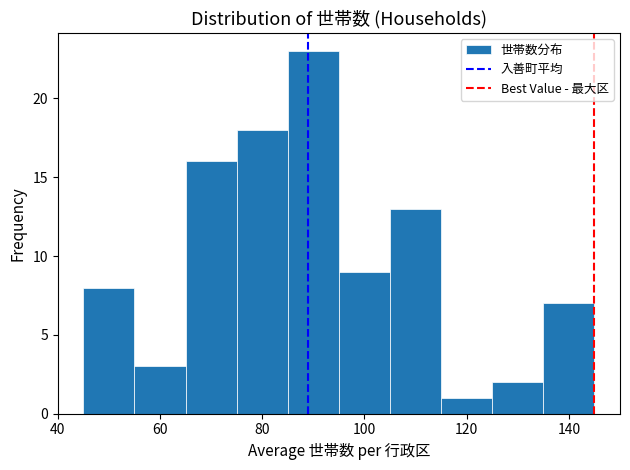

Reading left to right, list every bar in this chart as the range it spans on the x-axis followed by its height. Neither the bar edges nor the heights are printed on the chart, so give them approximately, as read against the axes.

45 to 55: 8
55 to 65: 3
65 to 75: 16
75 to 85: 18
85 to 95: 23
95 to 105: 9
105 to 115: 13
115 to 125: 1
125 to 135: 2
135 to 145: 7